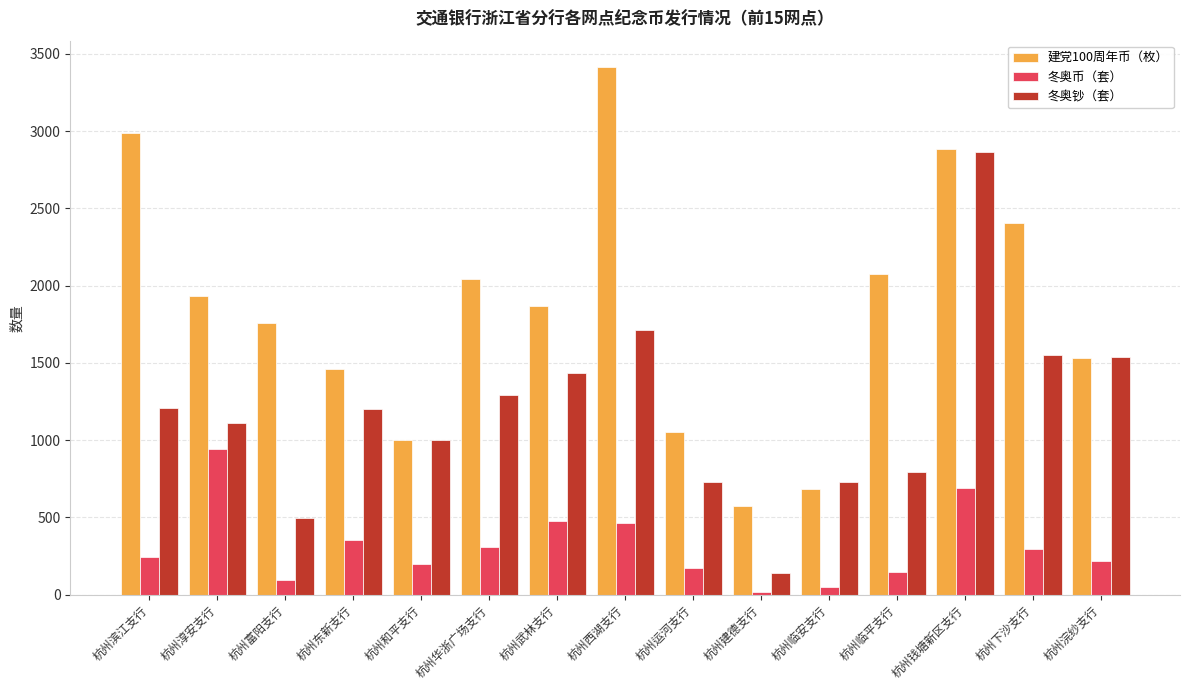

Which category has the lowest value in the 建党100周年币（枚） series?

杭州建德支行